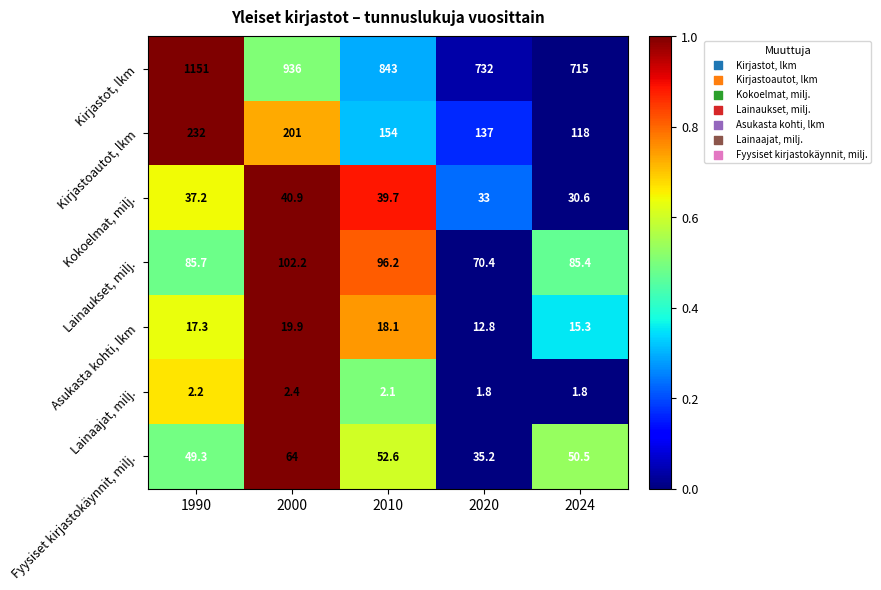

What is the average value of the Kirjastoautot, lkm series?

168.4